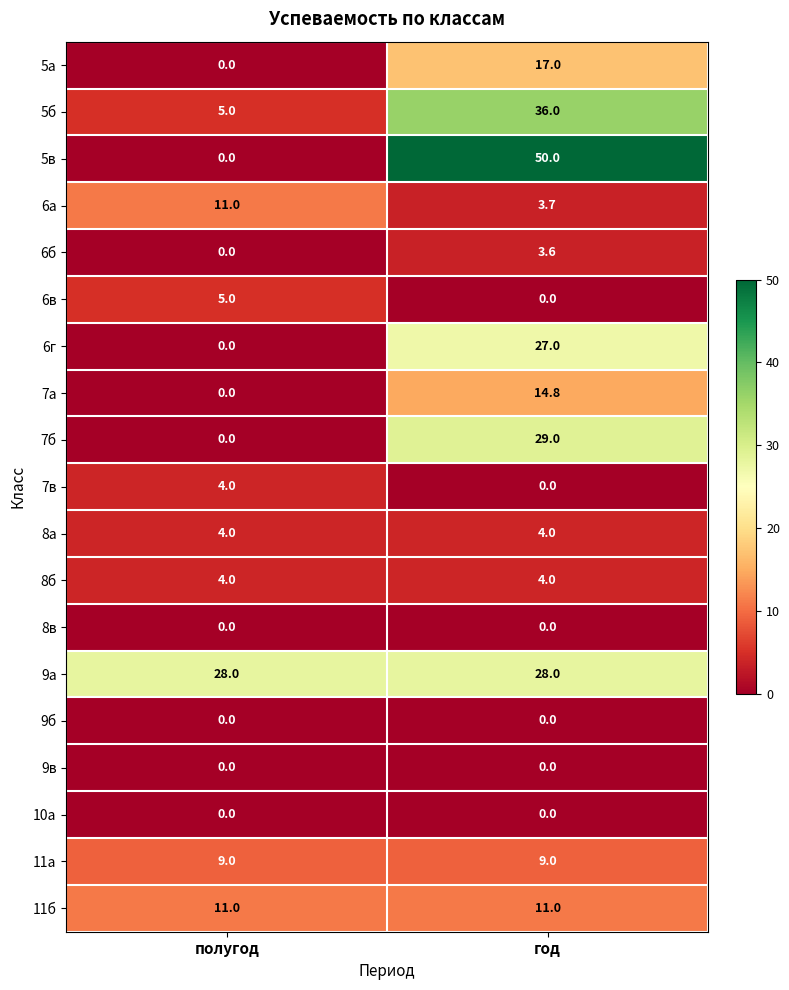

Which series has the widest spread of values?

5в